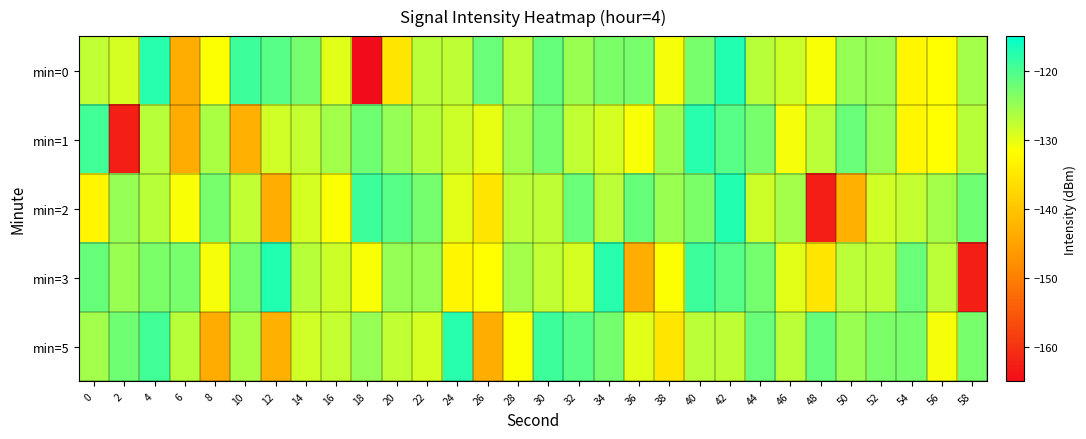

Which series has the widest spread of values?

min=0